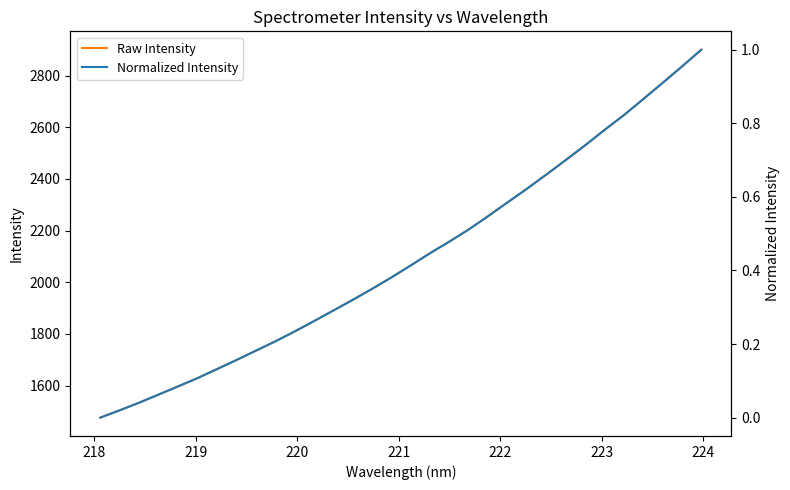

Is this an area chart (filled region under the line)?

No